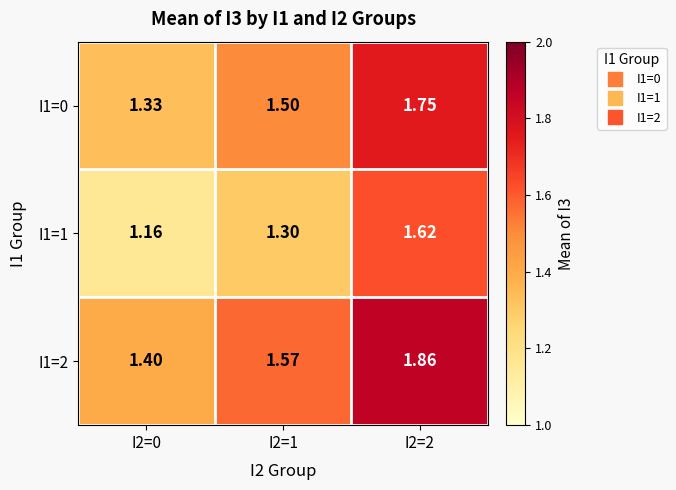

Is the value of I1=1 at I2=2 greater than the value of I1=0 at I2=1?

Yes